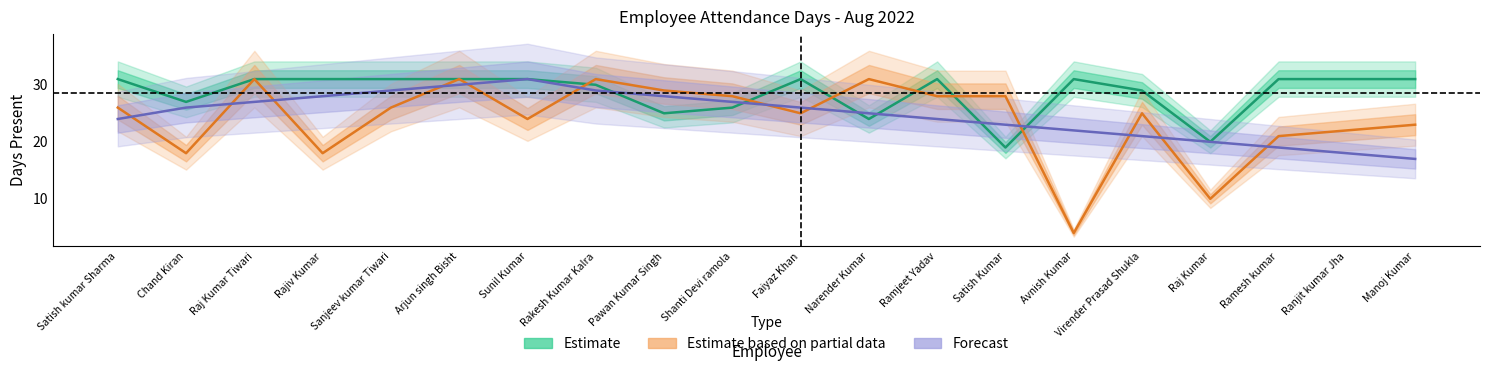

Does the chart display data point markers on the line(s)?

No